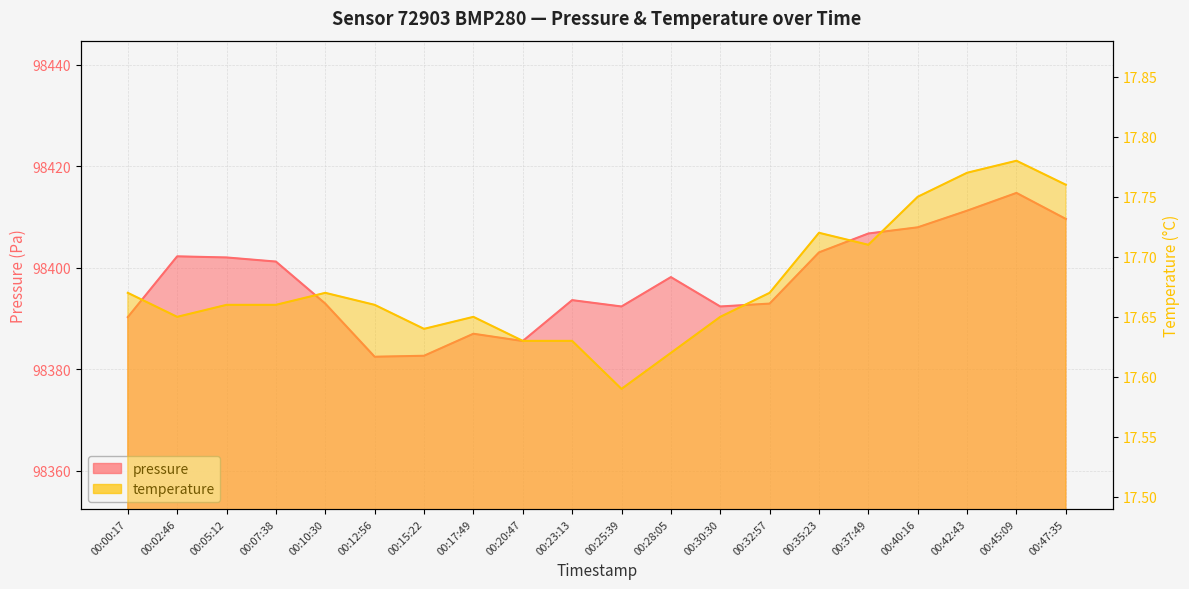

What are all the series names shown in the legend?

pressure, temperature